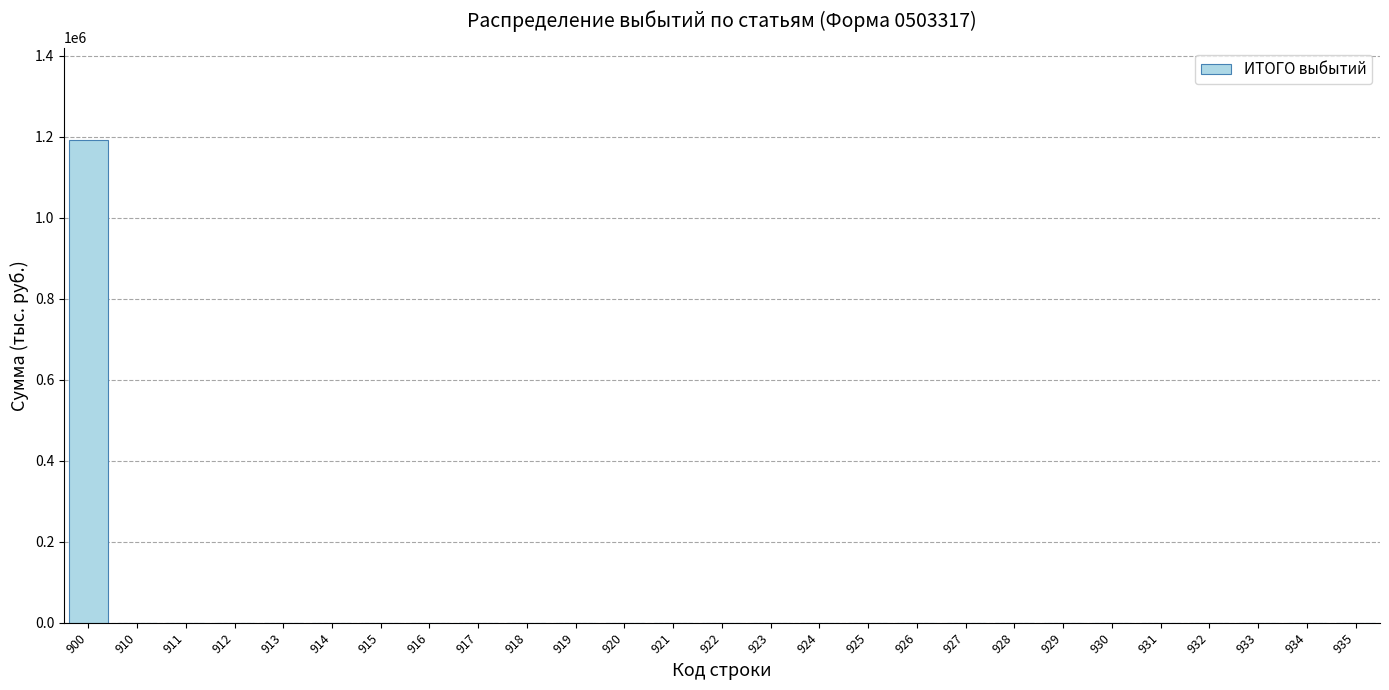

Reading right to left, list all the values displayed in this chart.

935=0.0	934=0.0	933=0.0	932=0.0	931=0.0	930=0.0	929=0.0	928=0.0	927=0.0	926=0.0	925=0.0	924=0.0	923=0.0	922=0.0	921=0.0	920=0.0	919=0.0	918=0.0	917=0.0	916=0.0	915=0.0	914=0.0	913=0.0	912=0.0	911=0.0	910=0.0	900=1191188.5